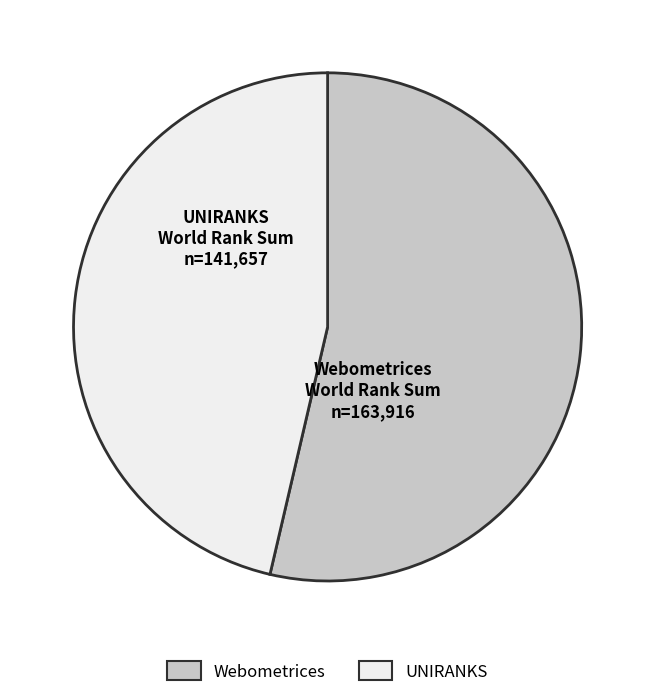

Which slice is the smallest?

UNIRANKS